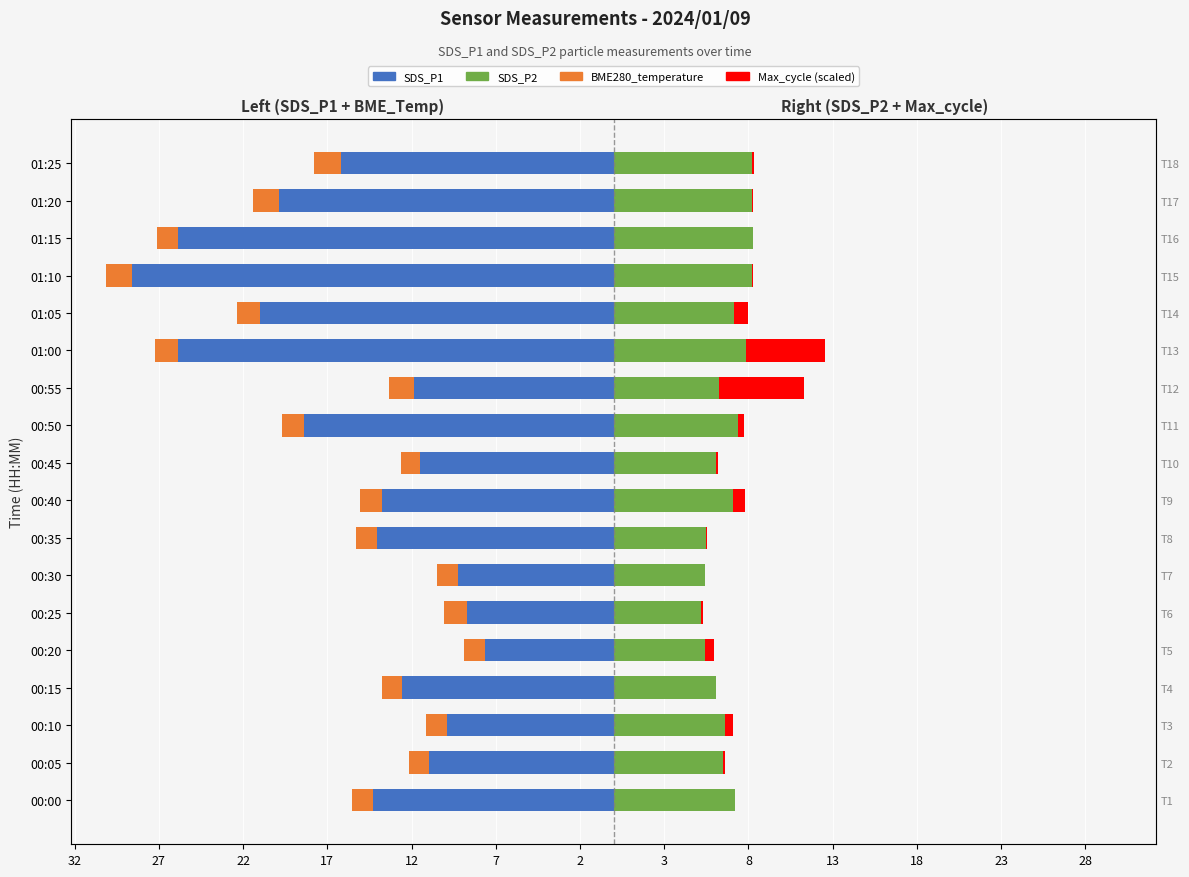

What is the spread (max minus min) of values at 00:45?

17.6